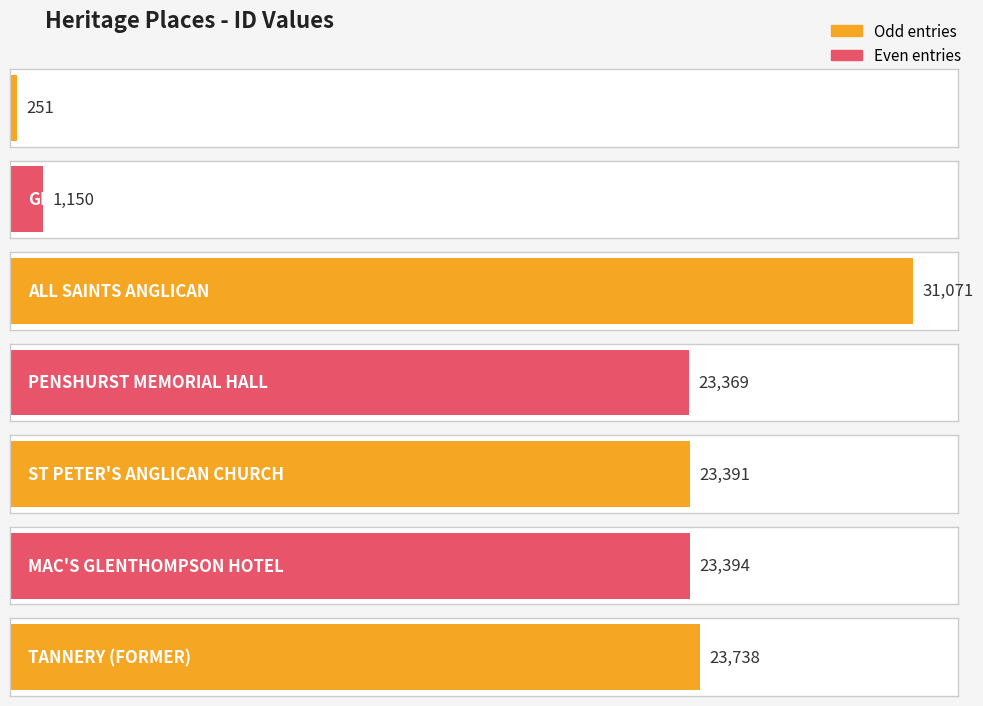

Reading left to right, transcribe all the data shown in this chart.

FORMER CBC BANK=251	GLENORMISTON=1150	ALL SAINTS ANGLICAN=31071	PENSHURST MEMORIAL HALL=23369	ST PETER'S ANGLICAN CHURCH=23391	MAC'S GLENTHOMPSON HOTEL=23394	TANNERY (FORMER)=23738